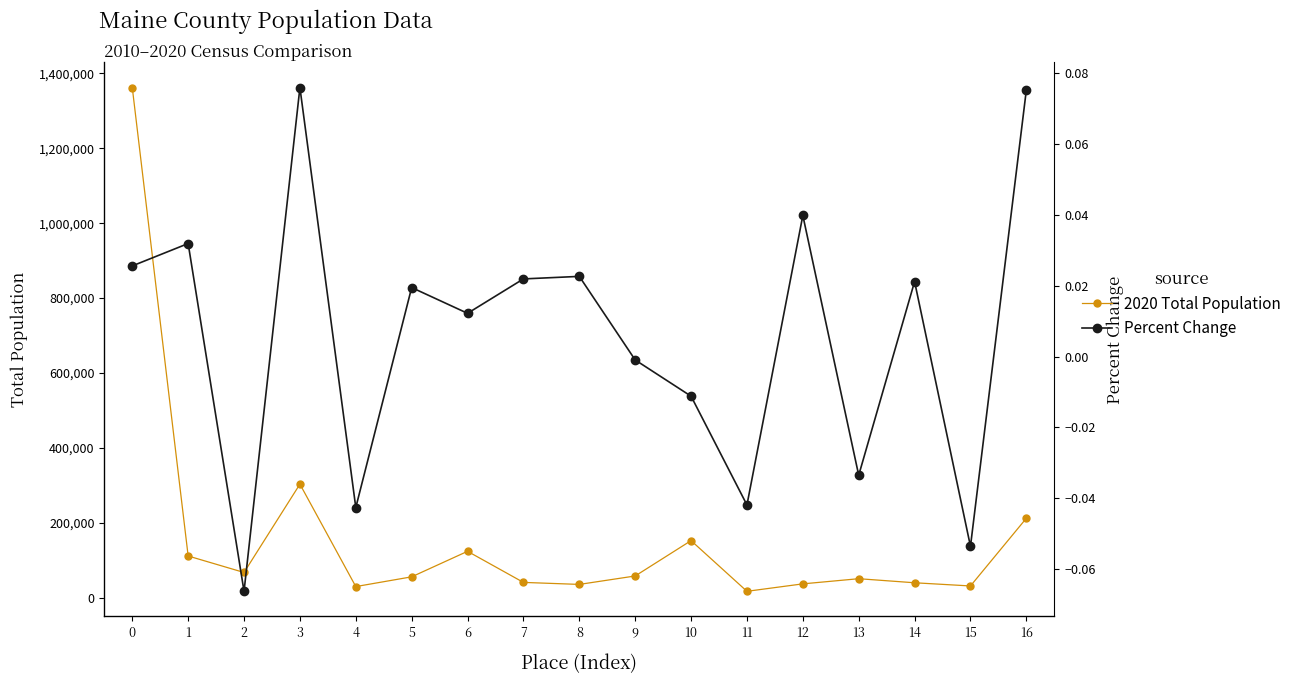

How many categories are shown in the chart?

17